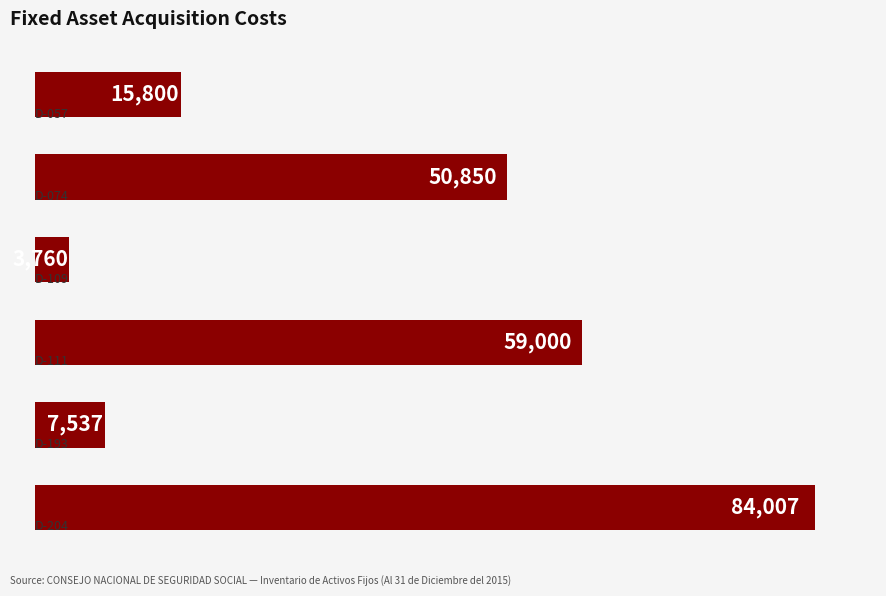

Count the number of data series in this chart.

1